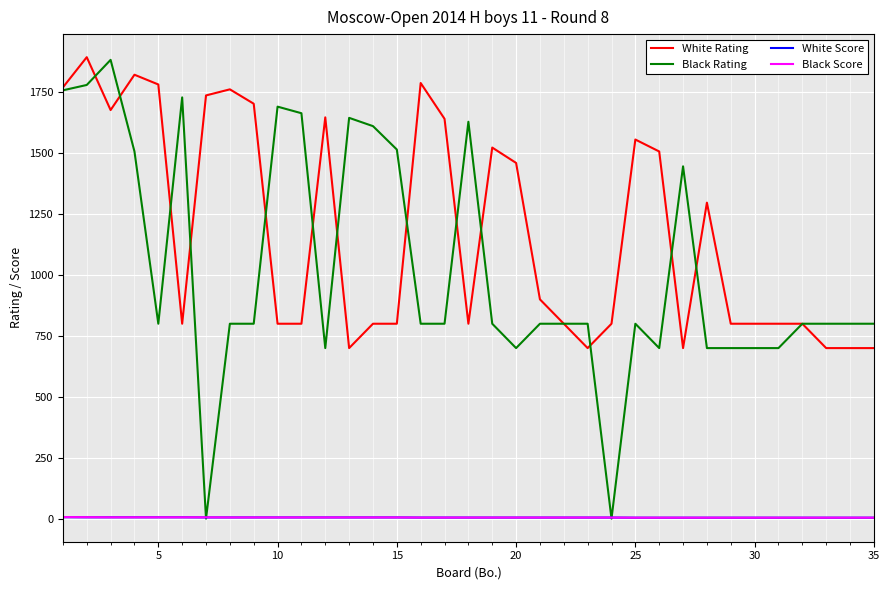

Which series has the largest total across all categories?

White Rating